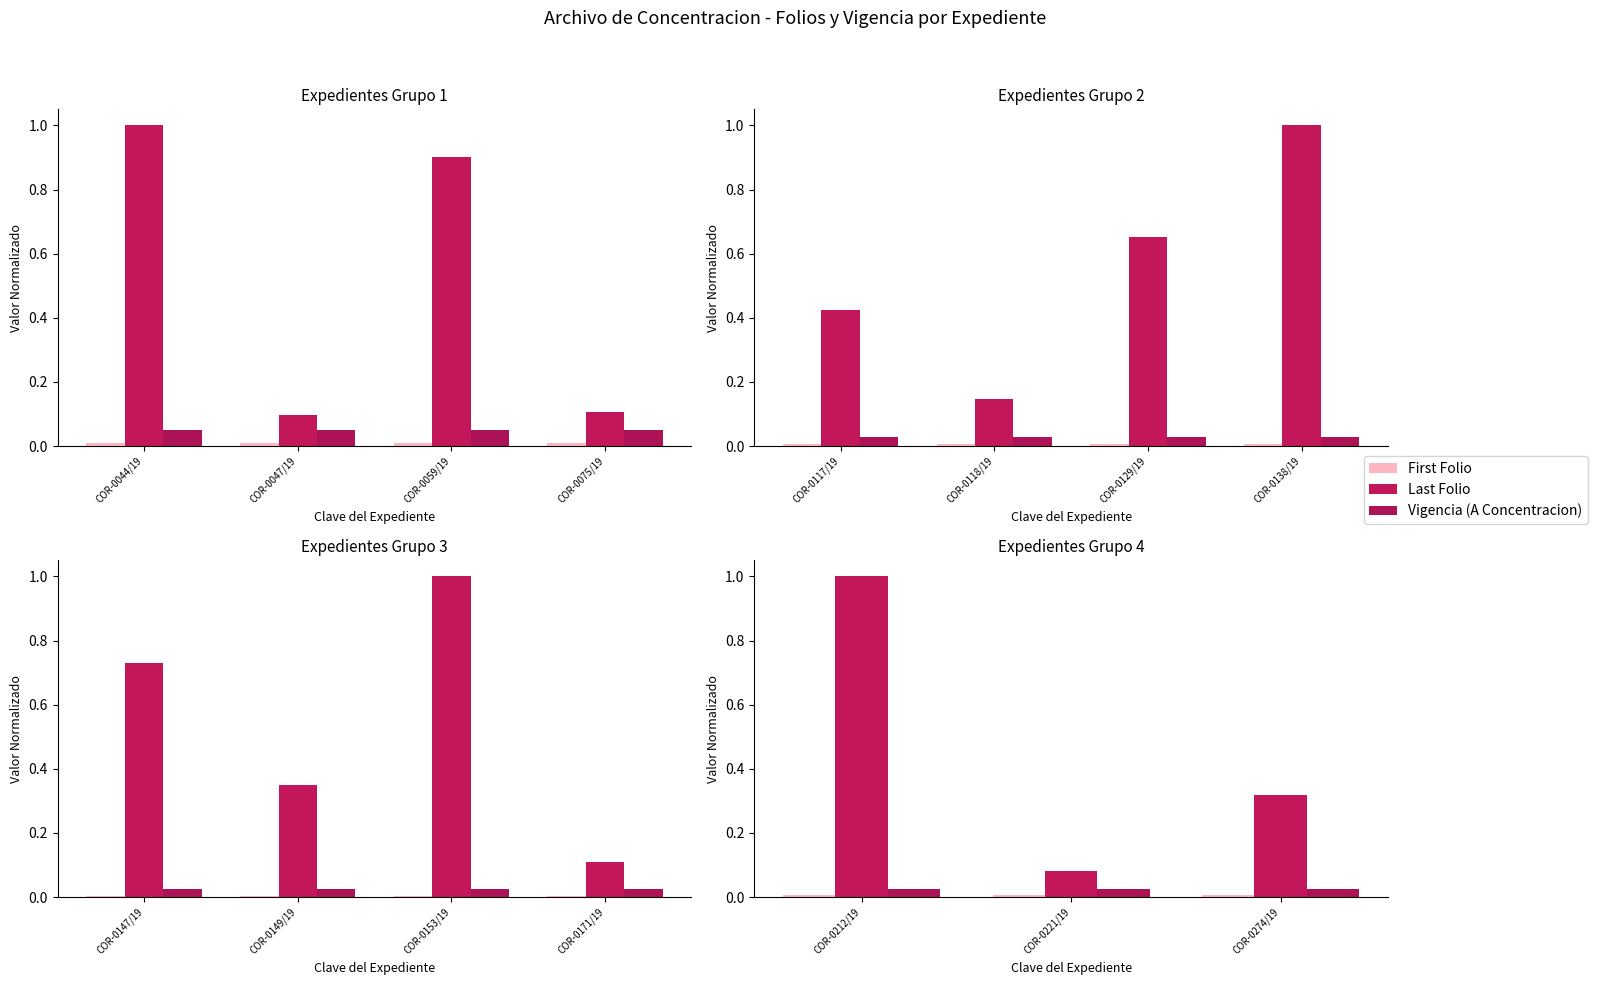

How many bars are there in each group?

3